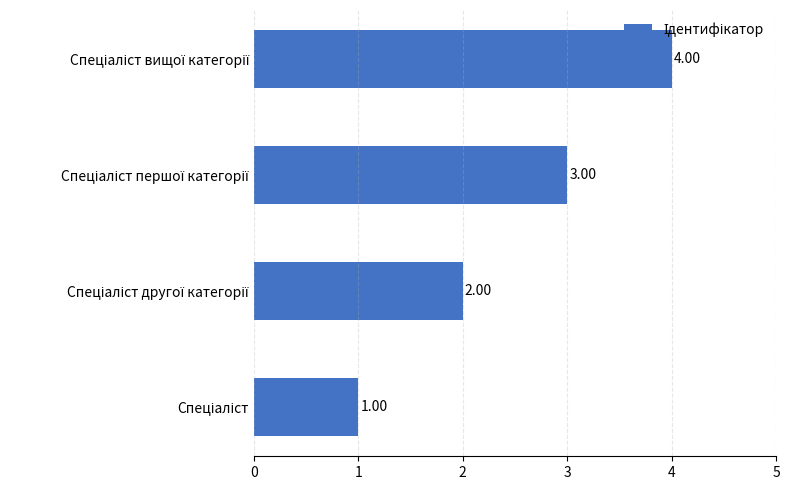

What is the sum of all values?

10